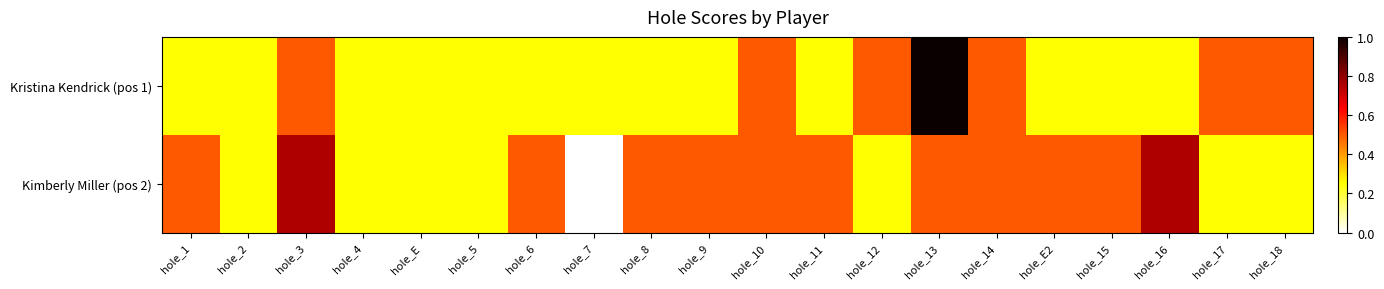

What is the total value across all series at hole_11?

0.8